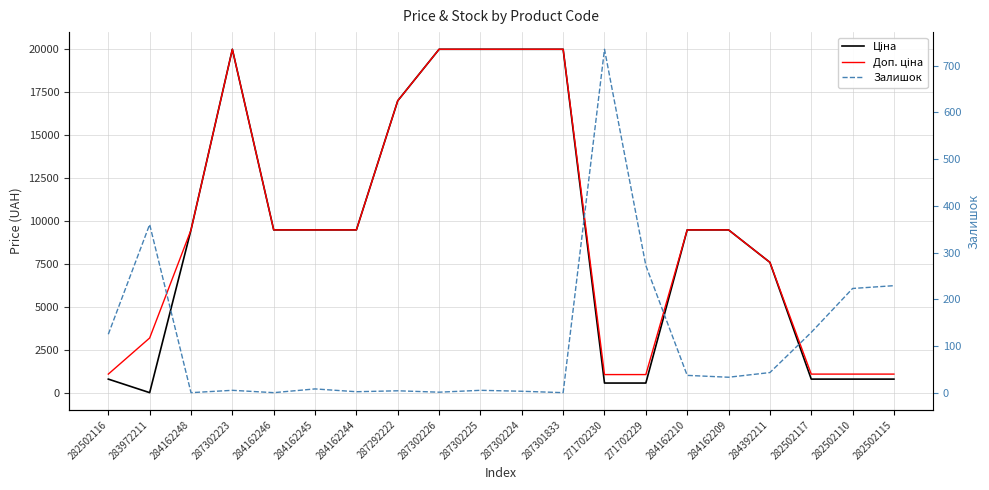

What is the average value of the Доп. ціна series?

9554.0